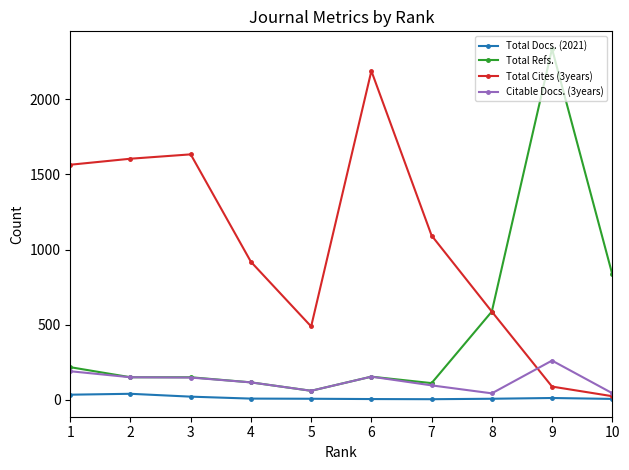

List the series in order of their peak value, lowest first.

Total Docs. (2021), Citable Docs. (3years), Total Cites (3years), Total Refs.